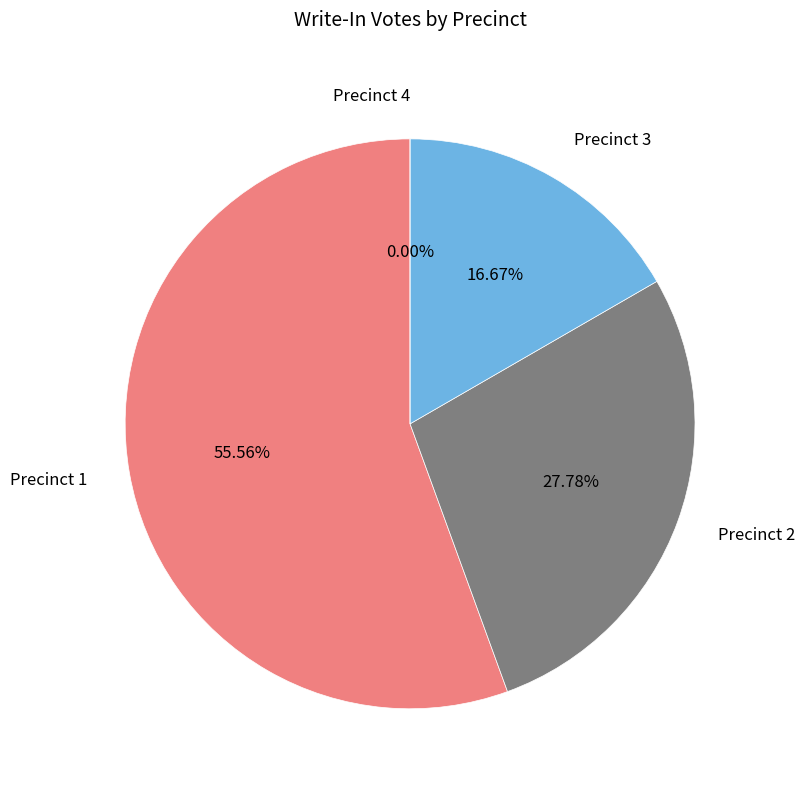

How many slices are in this pie chart?

4